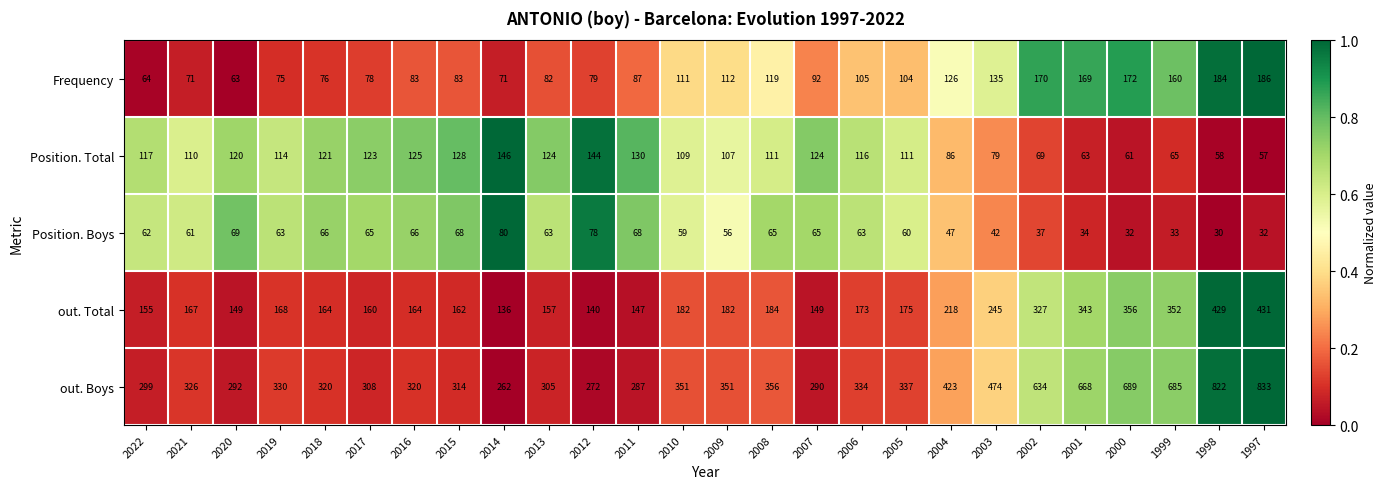

Where does the out. Total series first go above 173?

2010